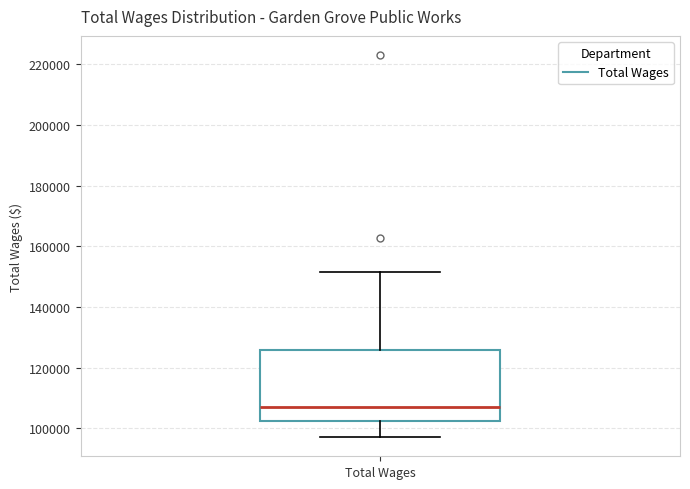

Read this box plot against the y-axis: the position of the median line, the range covered by the box, and the ends of both whiskers. The values are not printed on the chart, so give them approximately, as read against the axis.

median 108000, box 102000 to 126000, whiskers 98000 to 152000